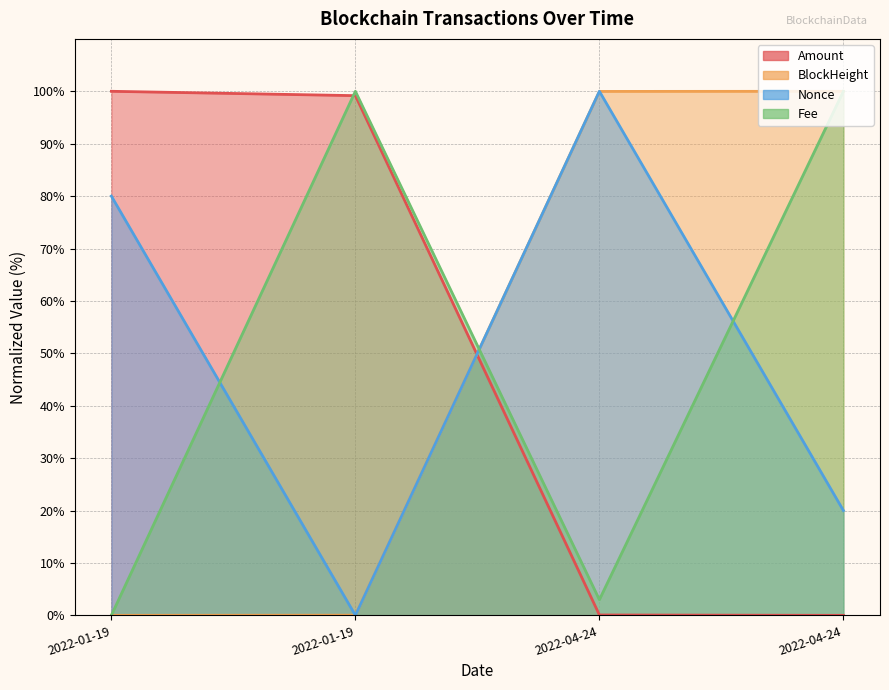

What is the average value of the Nonce series?

50.0